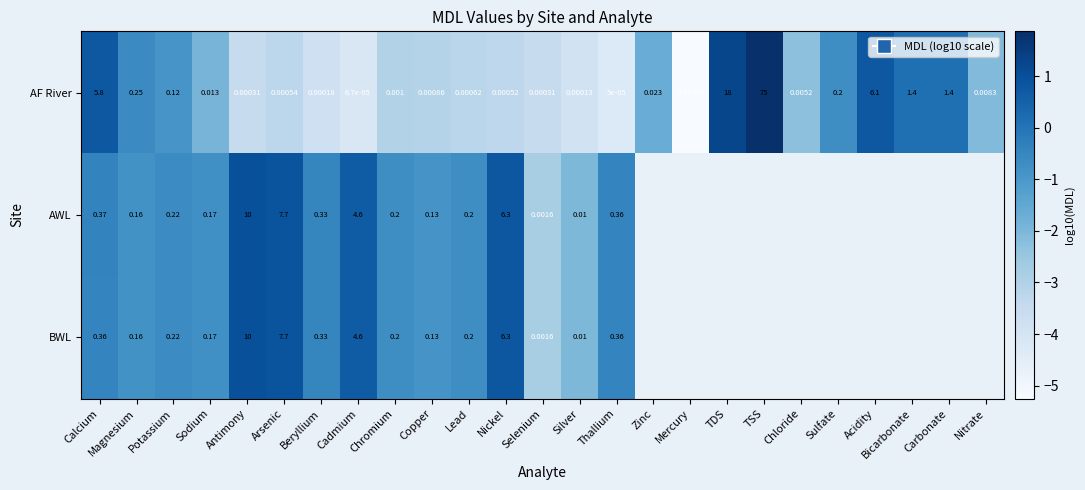

At which label does AF River reach its minimum?

Mercury